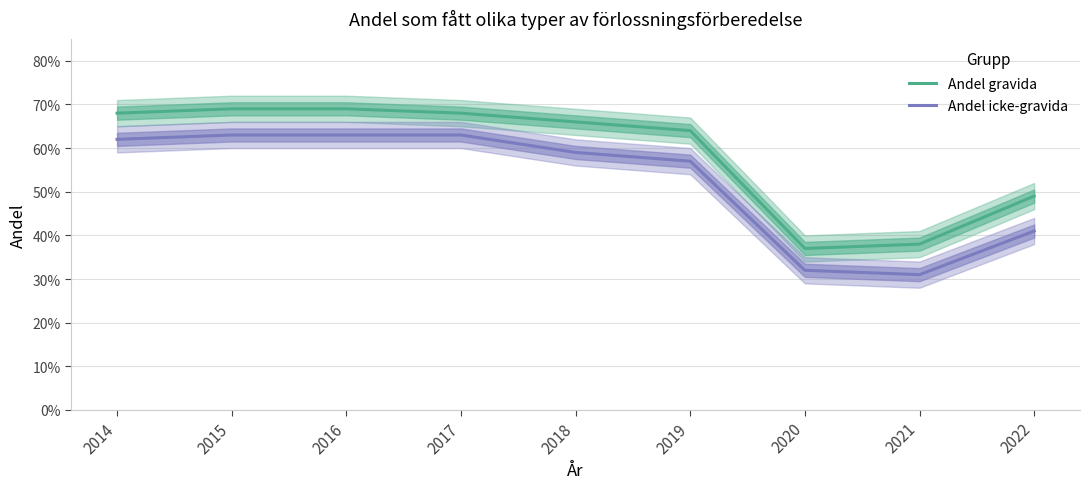

Does the chart have visible grid lines?

Yes